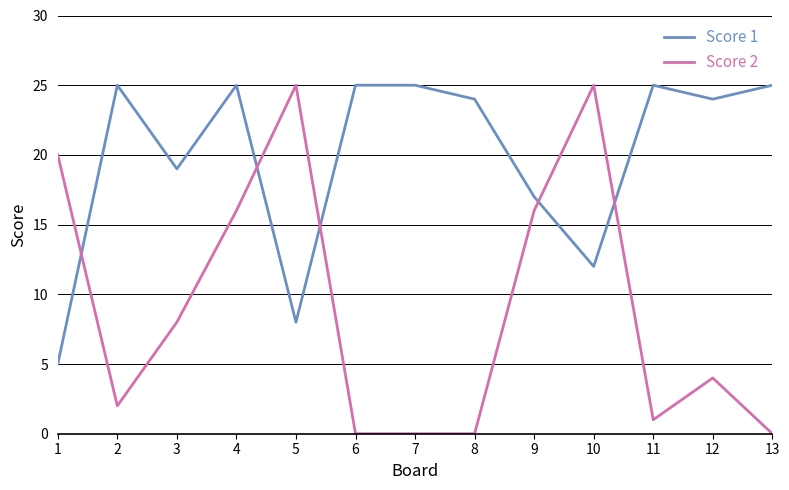

Reading left to right, transcribe all the data shown in this chart.

Score 1: 1=5	2=25	3=19	4=25	5=8	6=25	7=25	8=24	9=17	10=12	11=25	12=24	13=25
Score 2: 1=20	2=2	3=8	4=16	5=25	6=0	7=0	8=0	9=16	10=25	11=1	12=4	13=0